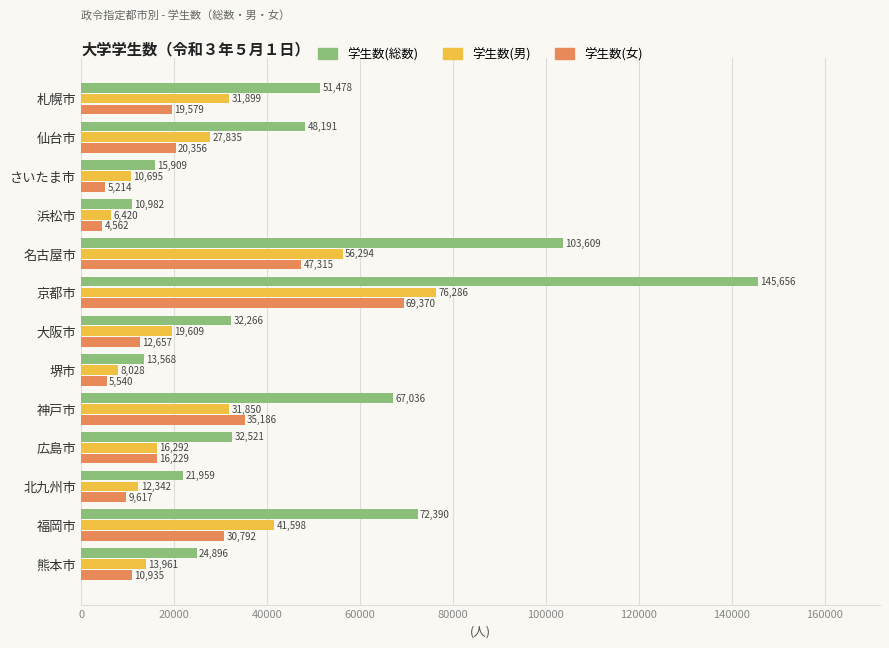

Where is 学生数(女) nearest to the value 36966?

神戸市